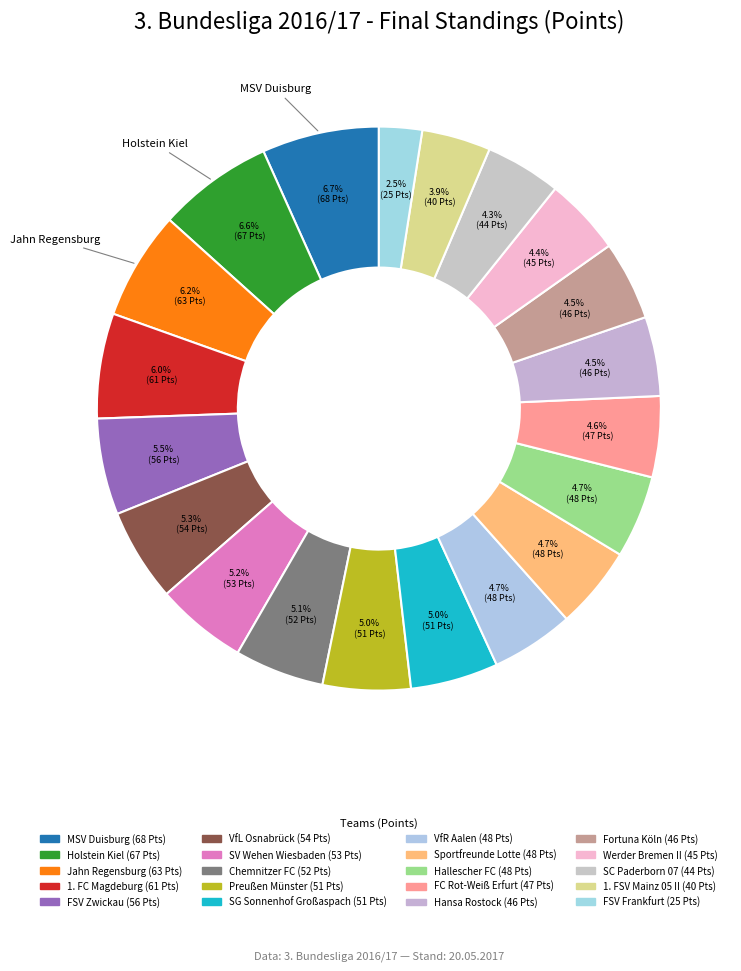

Count the number of slices in the pie.

20